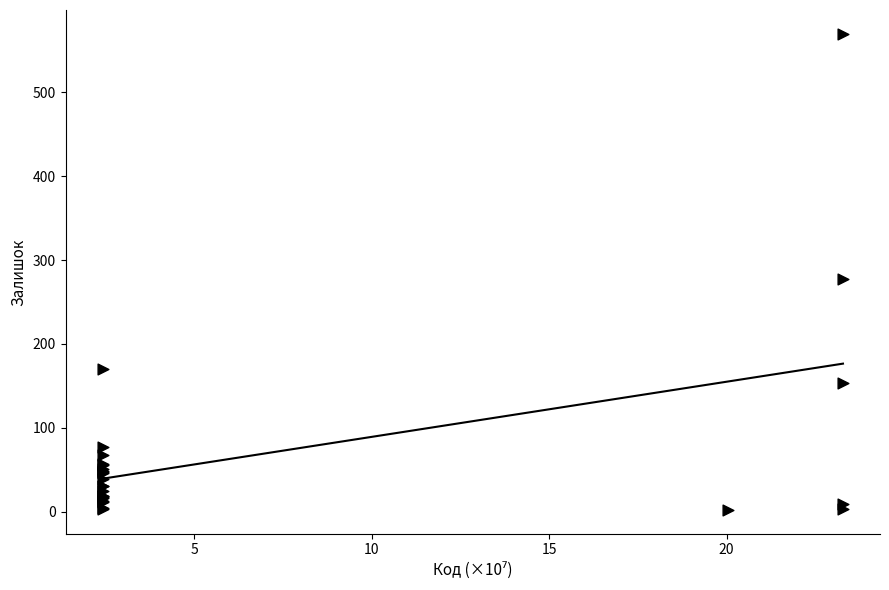

What Y value in the scatter plot is closest to 286?

277